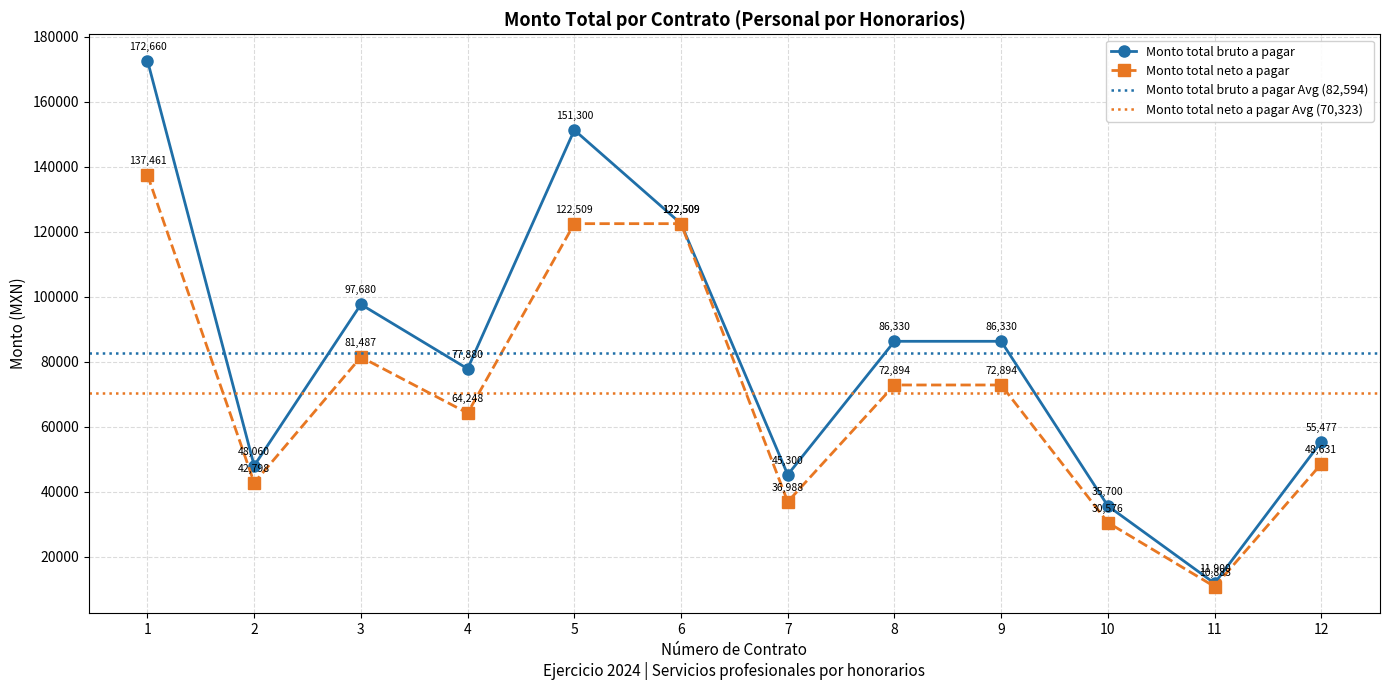

What are all the series names shown in the legend?

Monto total bruto a pagar, Monto total neto a pagar